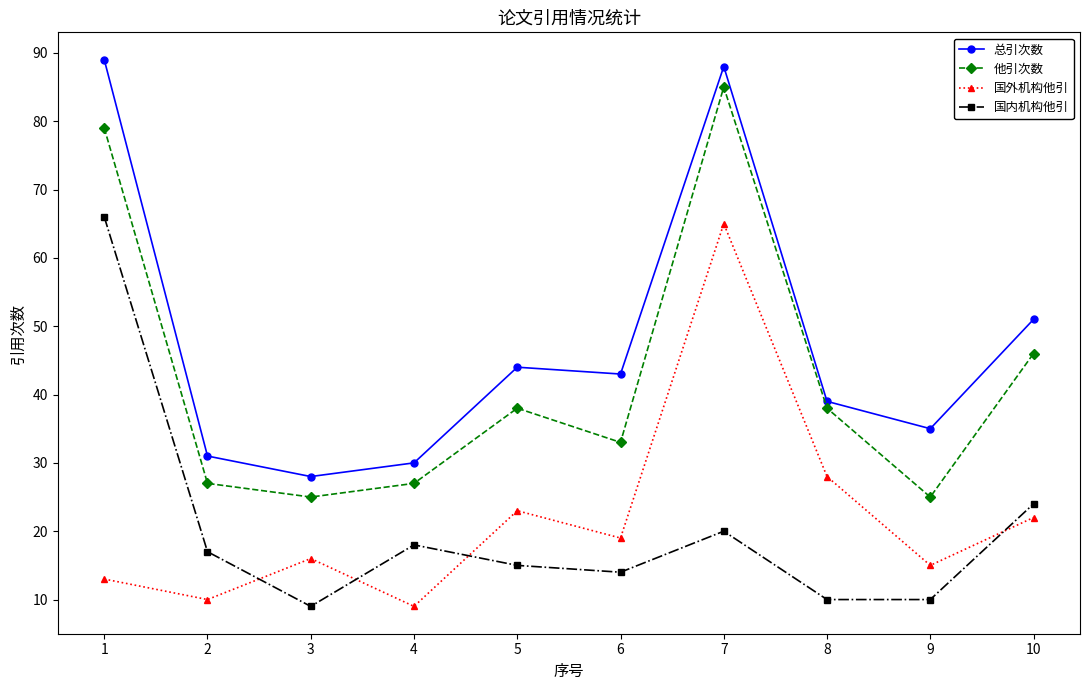

Reading left to right, transcribe all the data shown in this chart.

总引次数: 1=89	2=31	3=28	4=30	5=44	6=43	7=88	8=39	9=35	10=51
他引次数: 1=79	2=27	3=25	4=27	5=38	6=33	7=85	8=38	9=25	10=46
国外机构他引: 1=13	2=10	3=16	4=9	5=23	6=19	7=65	8=28	9=15	10=22
国内机构他引: 1=66	2=17	3=9	4=18	5=15	6=14	7=20	8=10	9=10	10=24